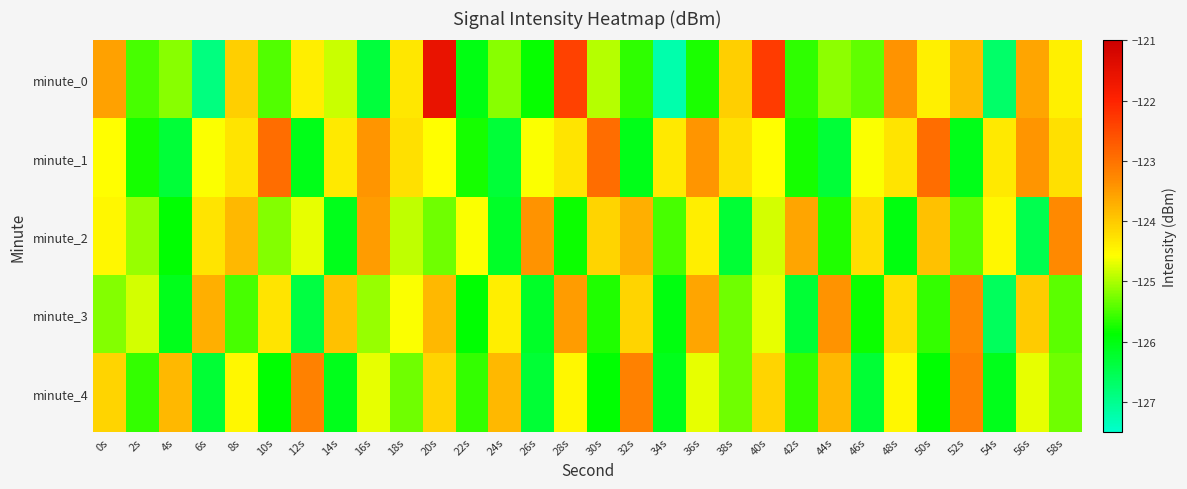

At 48s, list the series in order from smallest to largest.

minute_2, minute_4, minute_1, minute_3, minute_0